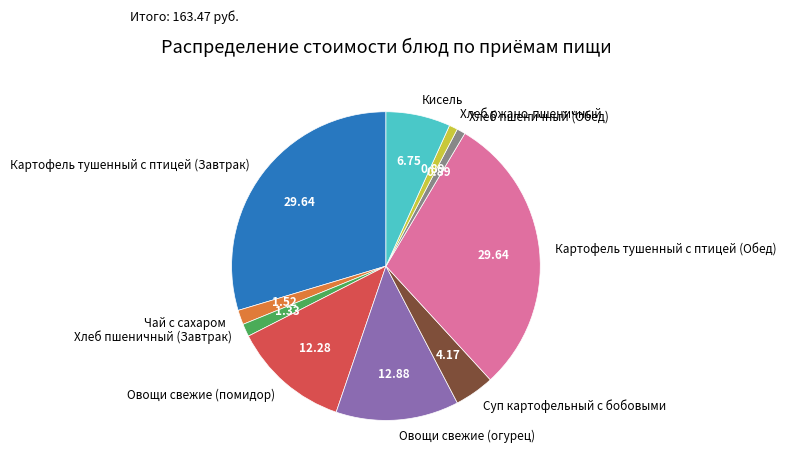

Is the sum of Картофель тушенный с птицей (Завтрак) and Чай с сахаром greater than half?

No